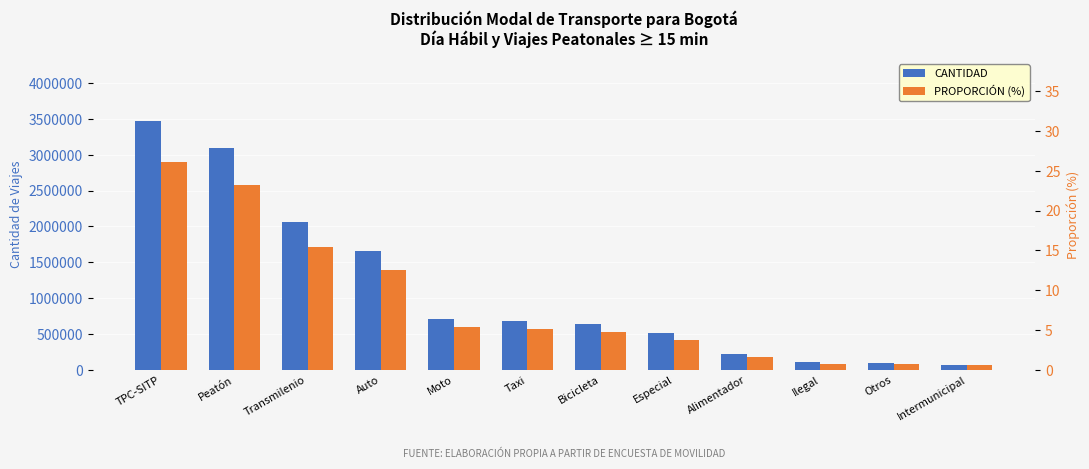

Rank the series by their maximum value, from highest to lowest.

CANTIDAD, PROPORCIÓN (%)